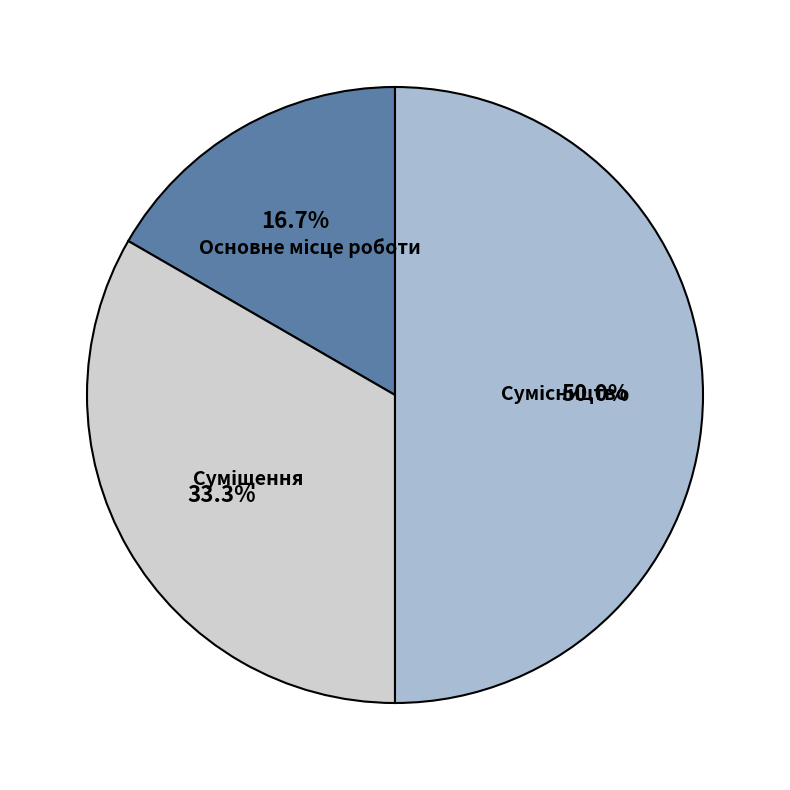

Which category has the biggest portion of the pie?

Сумісництво